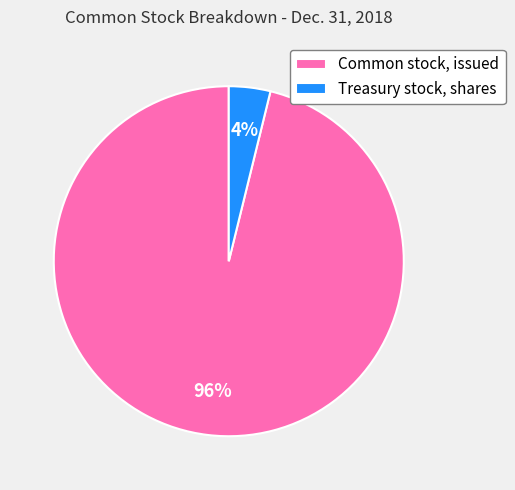

Which slice is the smallest?

Treasury stock, shares